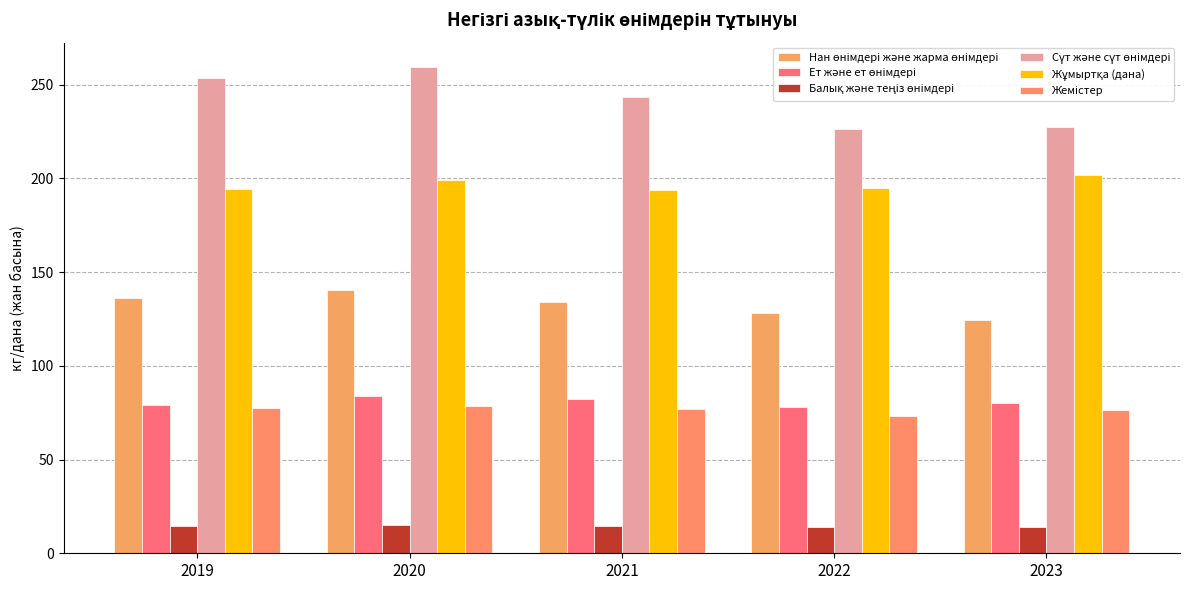

At which category does the chart reach its minimum across all series?

2023